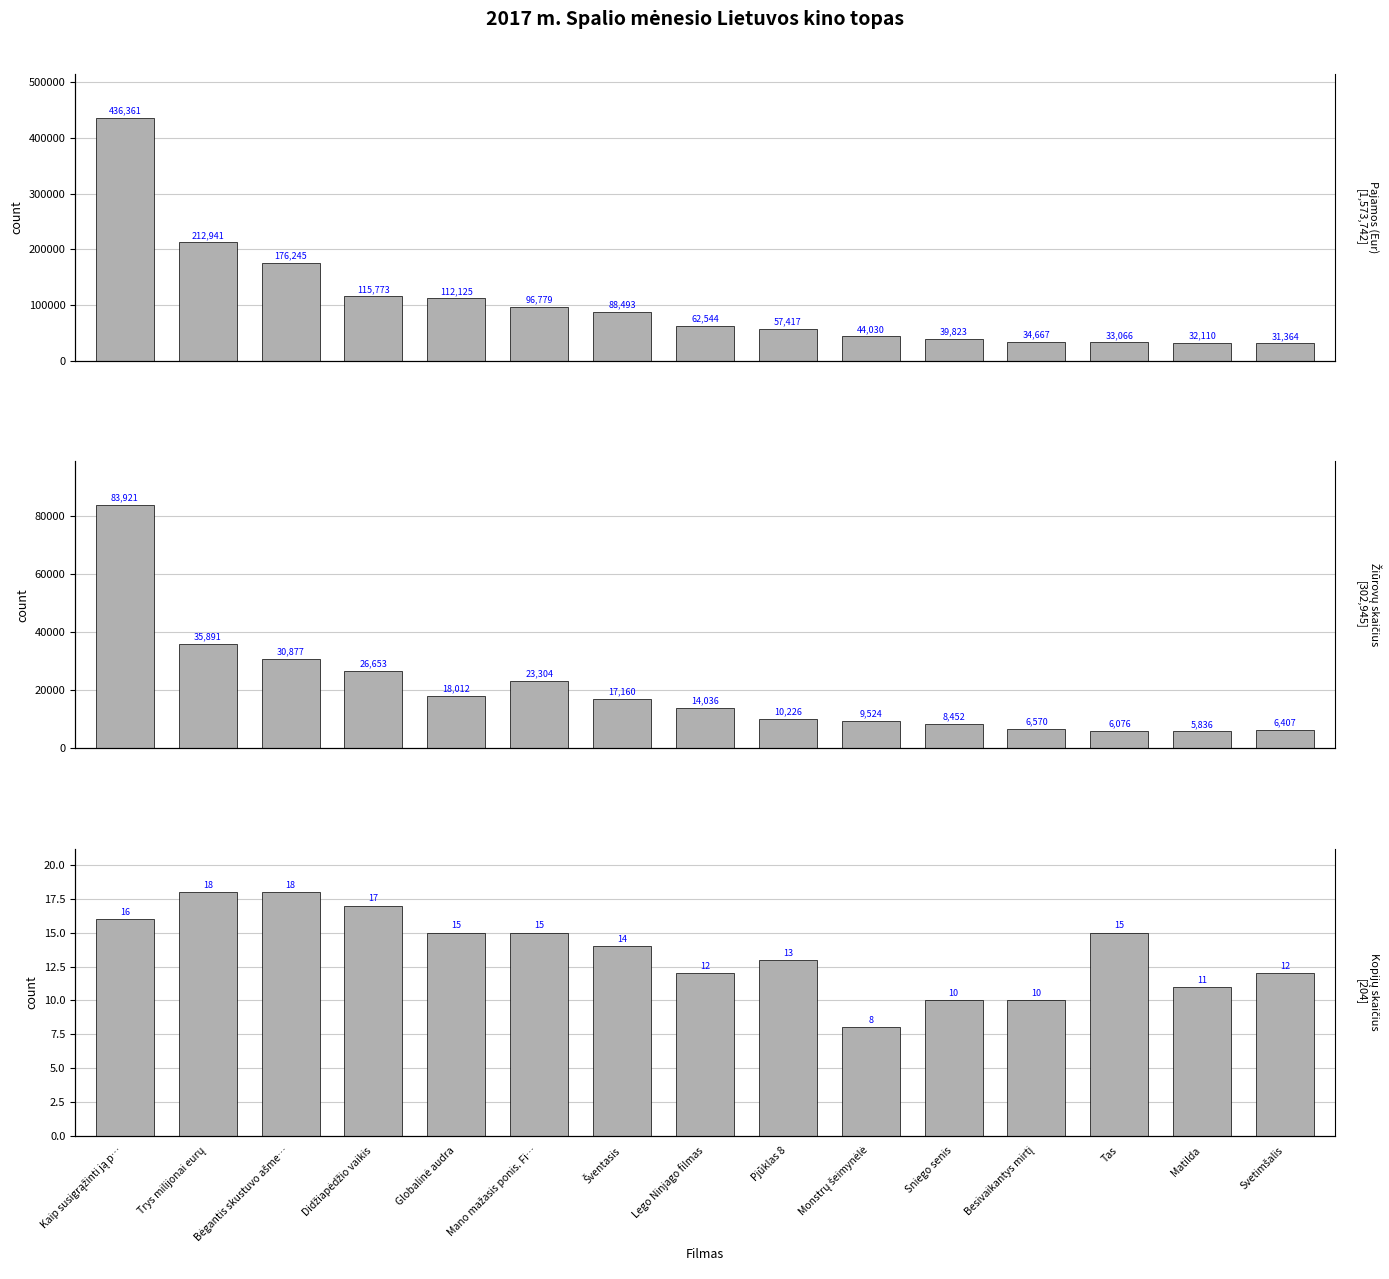

Rank the series by their average value, from highest to lowest.

Pajamos (Eur), Žiūrovų skaičius, Kopijų skaičius